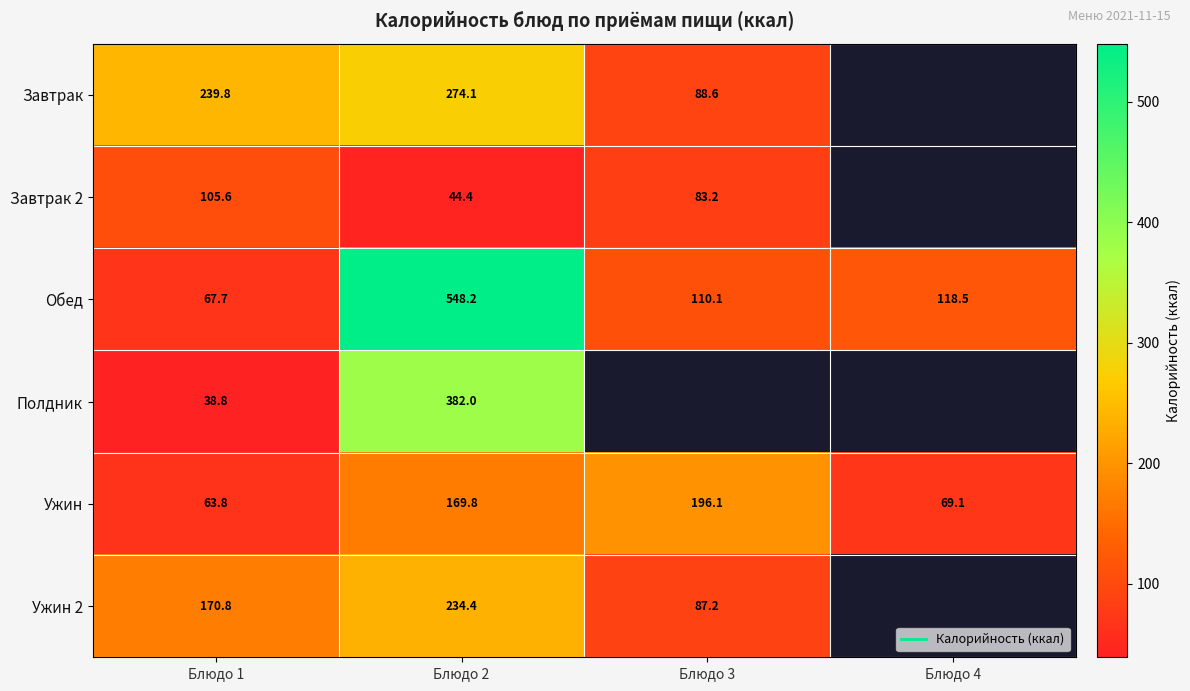

Which category has the lowest value in the Обед series?

Блюдо 1